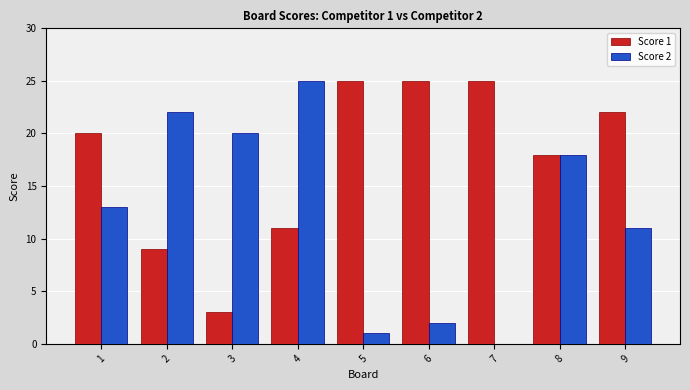

What is the total value across all series at 5?

26